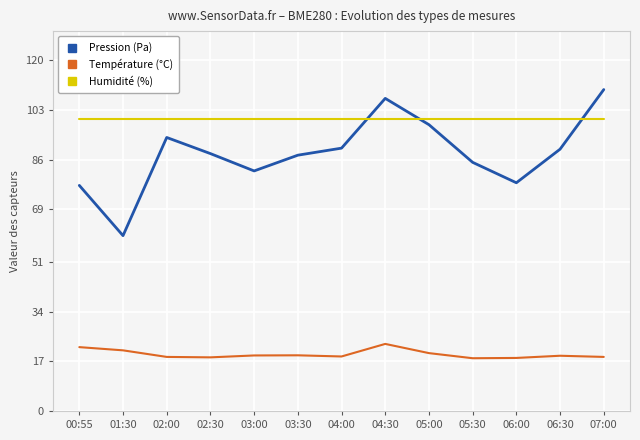

Rank the series by their maximum value, from lowest to highest.

Température (°C), Humidité (%), Pression (Pa)